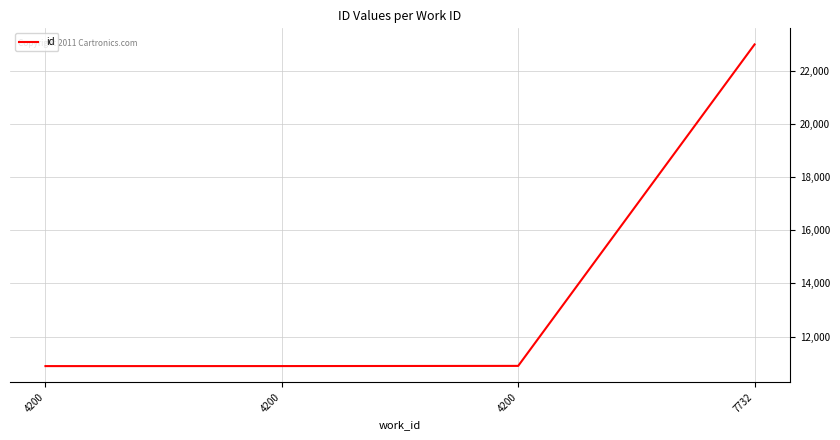

What is the value of the 4th point from the left?

22998